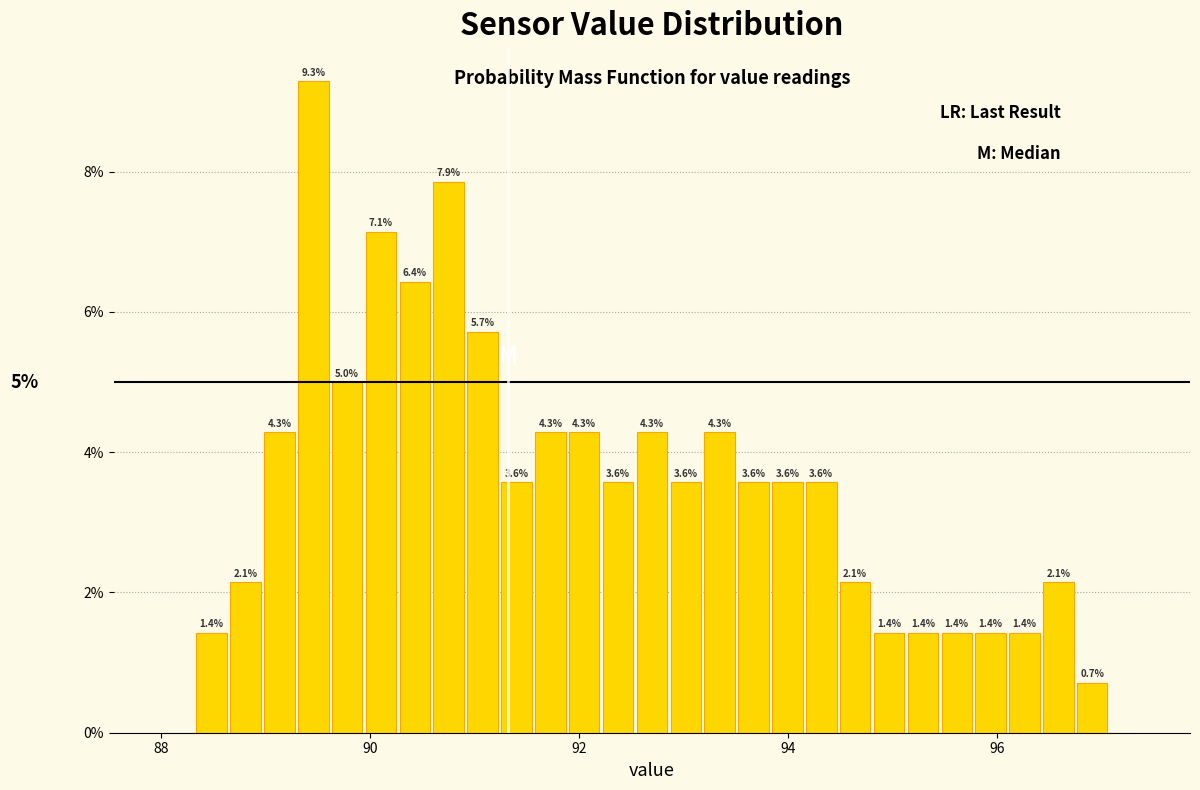

Around what value on the x-axis is the tallest bar? Give the approximate position of its centre, as read against the axis.

89.4